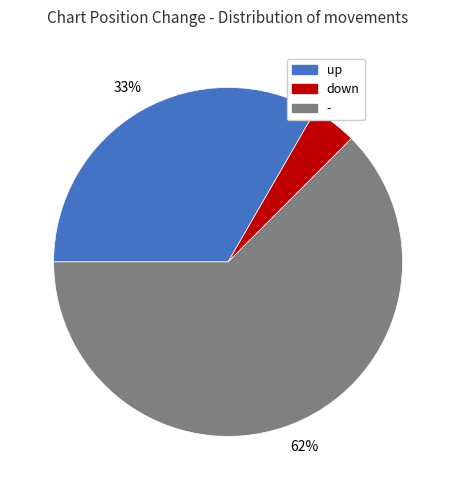

Does any single category account for the majority?

Yes